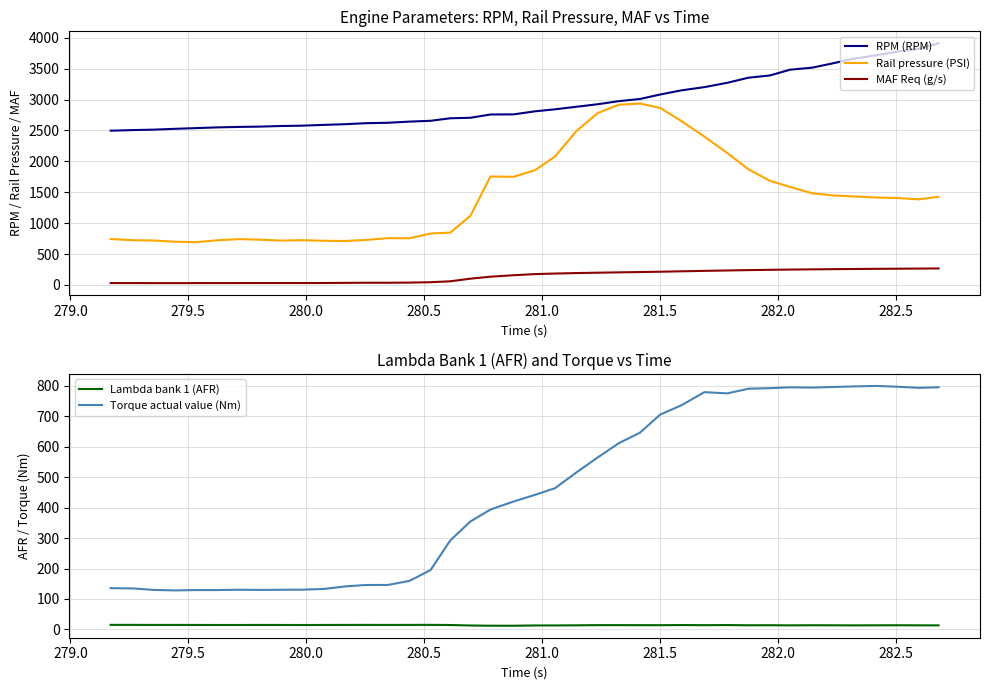

What is the value of the MAF Req (g/s) point at the 23rd from the left?

192.4